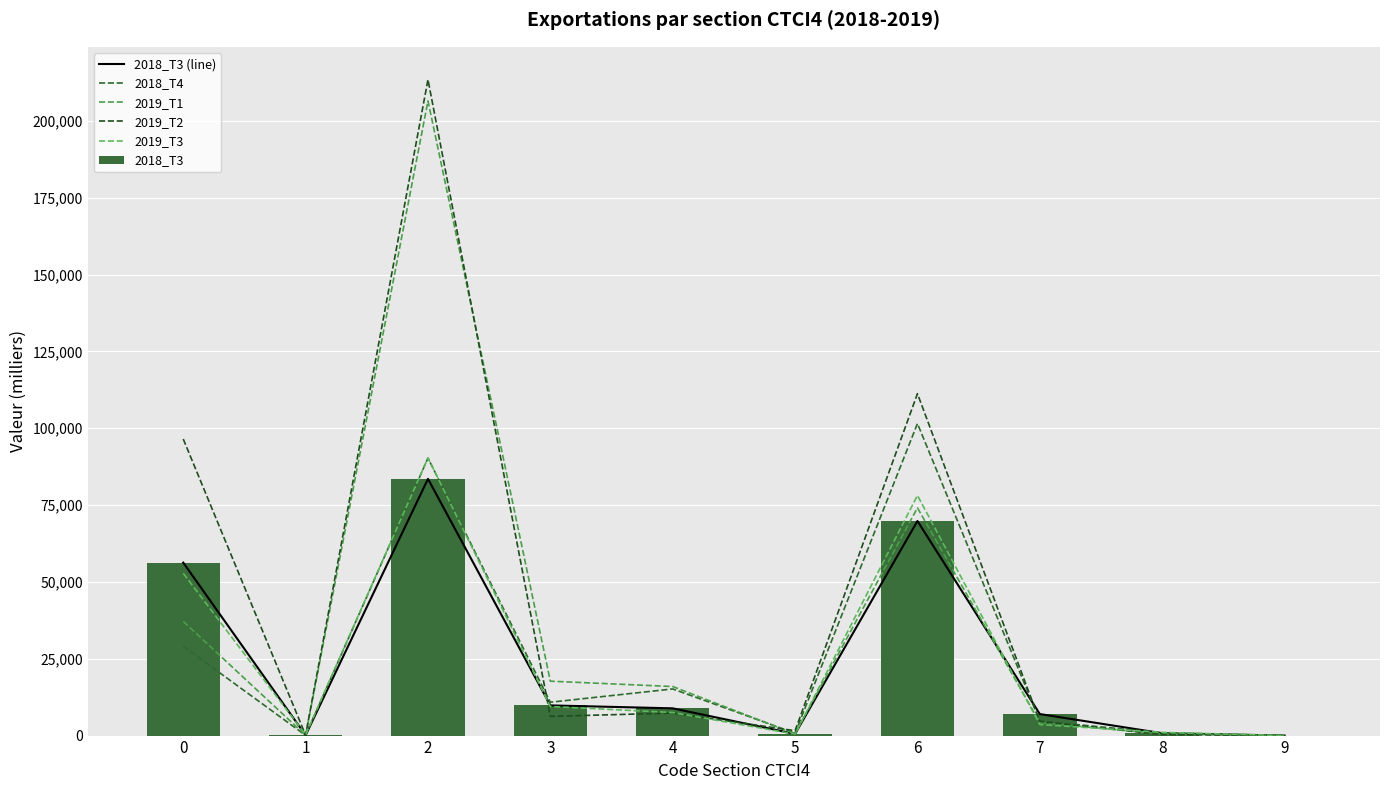

Is it true that 2018_T3 equals 109.3 at 1?

True